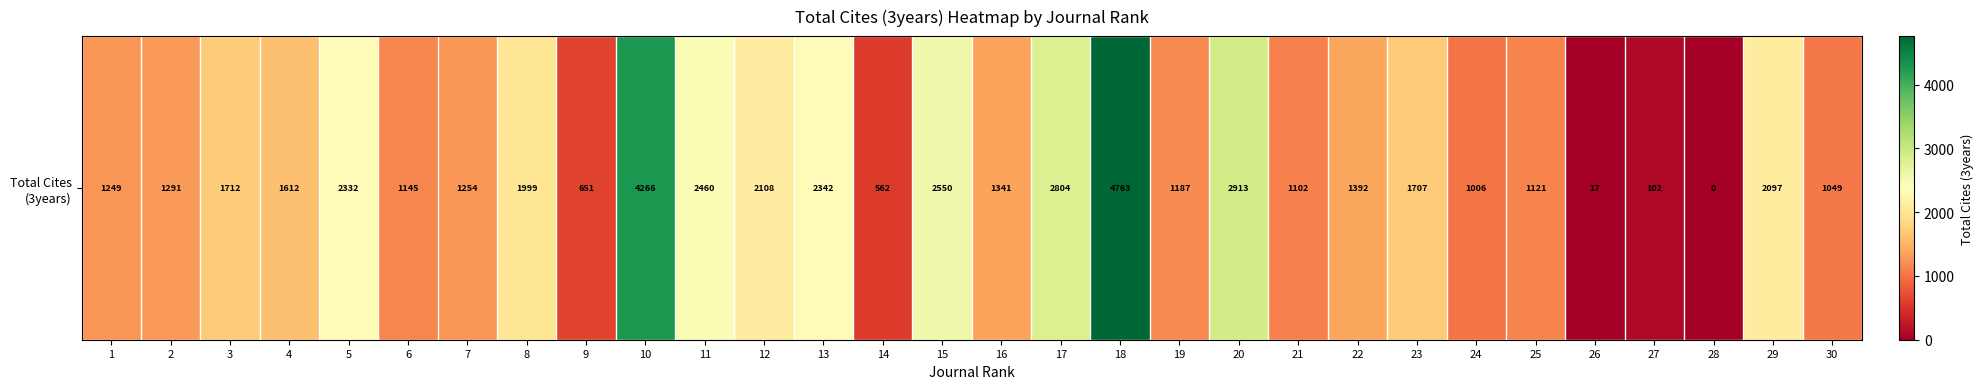

What is the difference between the maximum and minimum values?

4763